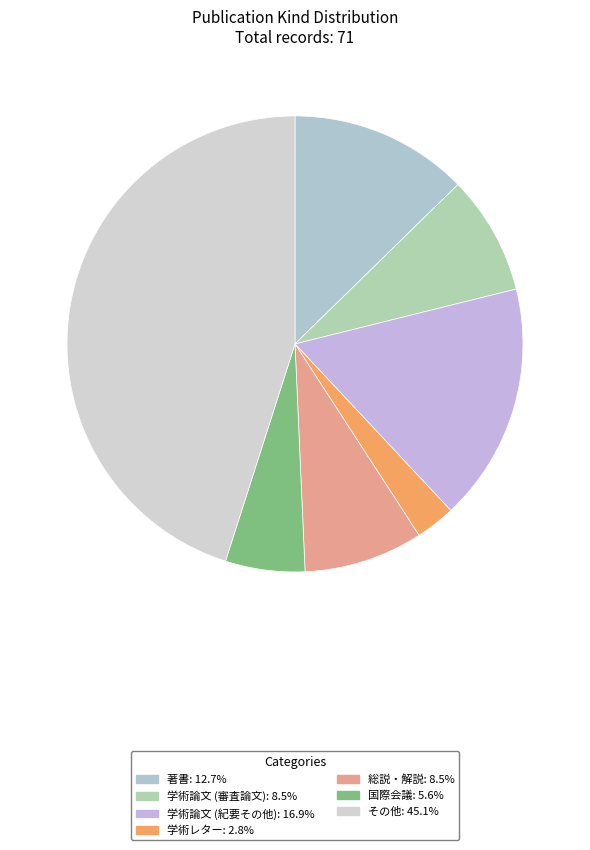

To the nearest percent, what is the difference between the largest and smallest slice percentages?

42%